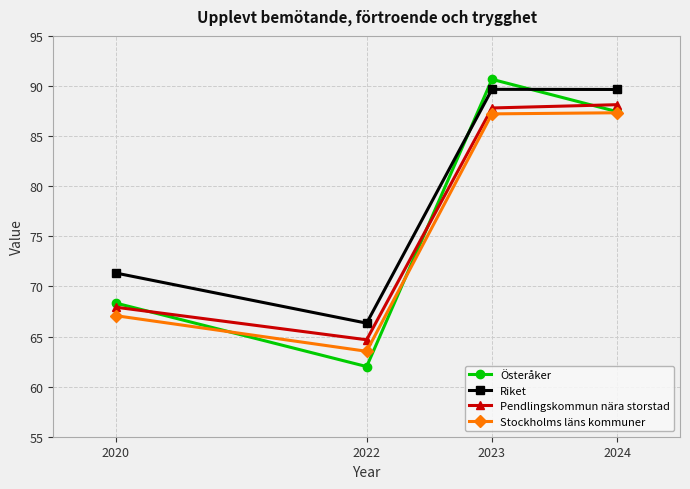

At how many categories does at least one series exceed 62?

4